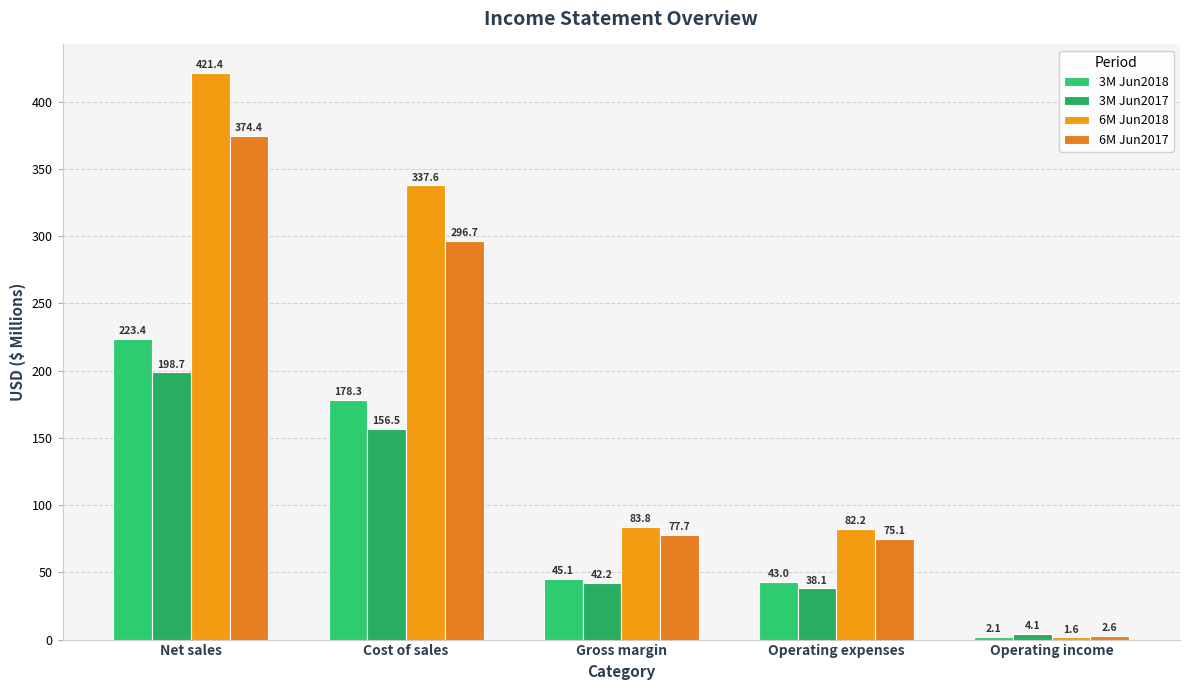

What is the difference between the maximum and minimum values in the 6M Jun2018 series?

419.8